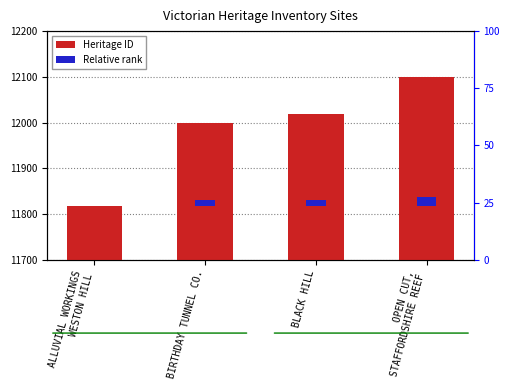

What is the difference between the maximum and second lowest values?

100